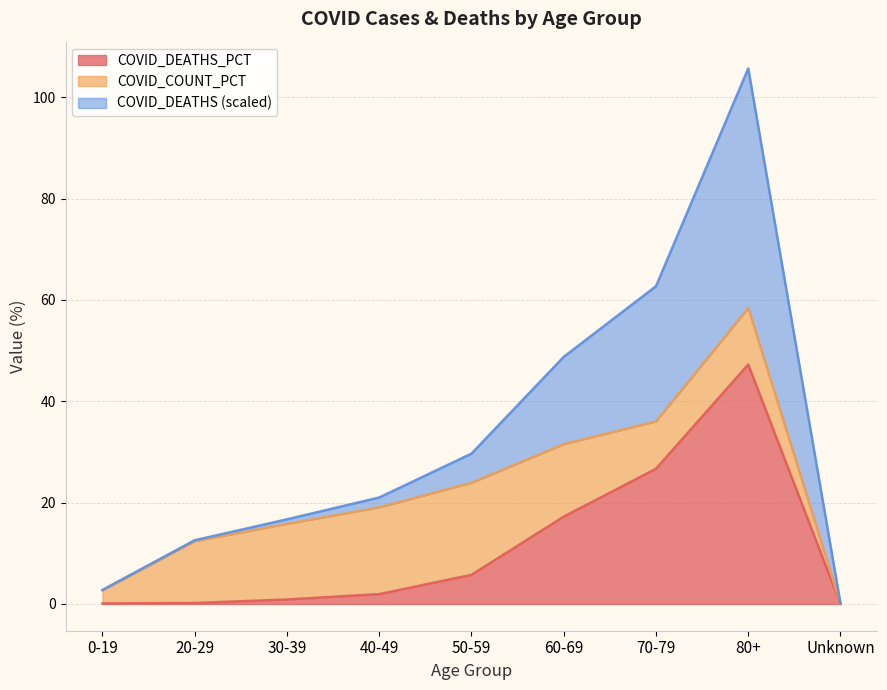

At which label does COVID_DEATHS_PCT reach its peak?

80+